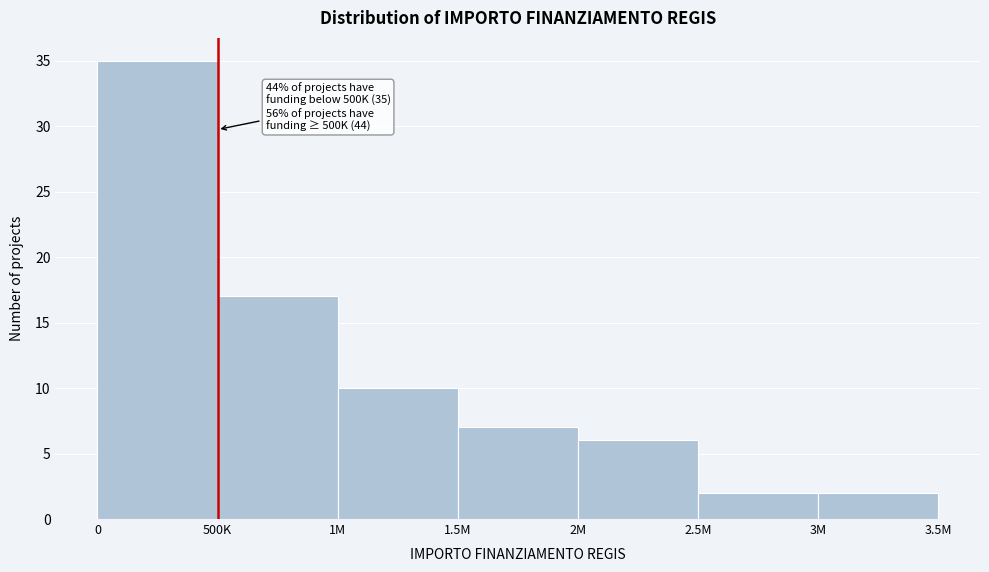

Reading right to left, transcribe all the data shown in this chart.

2	2	6	7	10	17	35